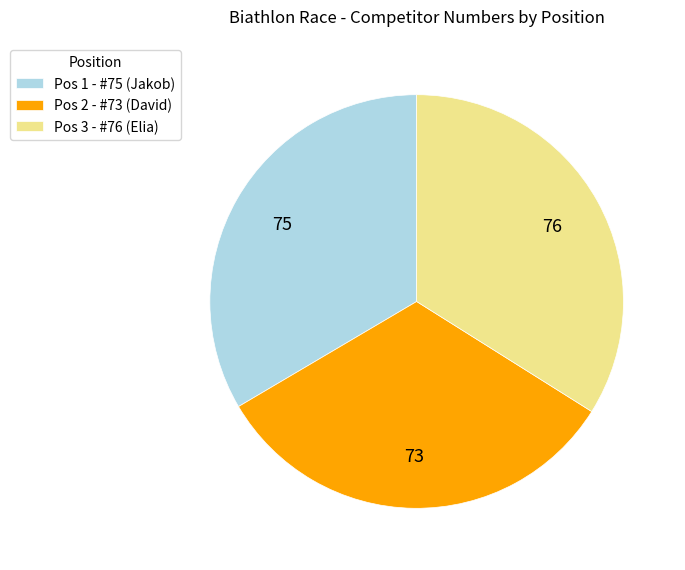

Is there any slice that represents more than half of the pie?

No